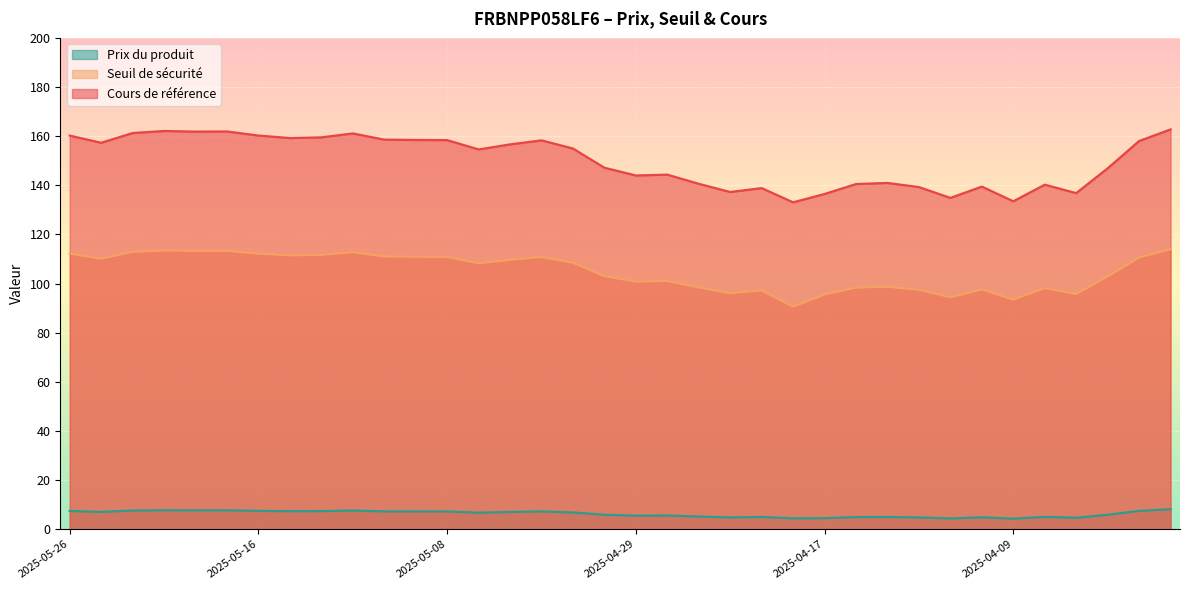

What is the total value across all series at 2025-05-09?

276.6